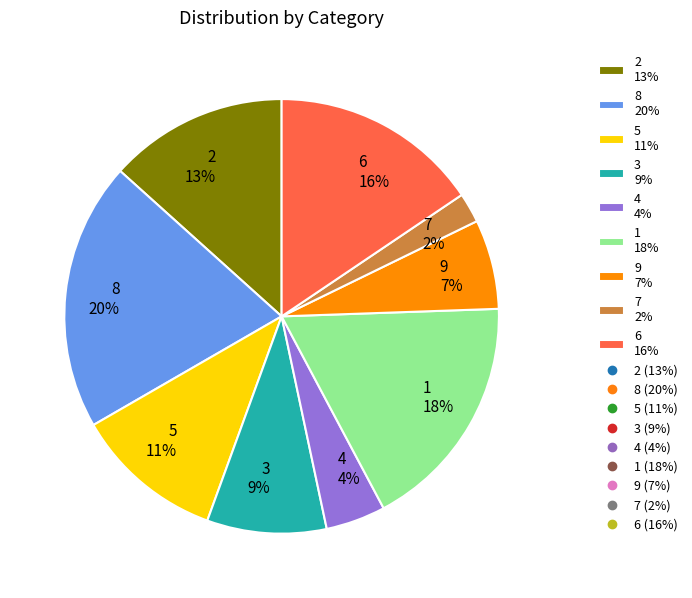

Do 5 11% and 9 7% together represent more than half of the pie?

No